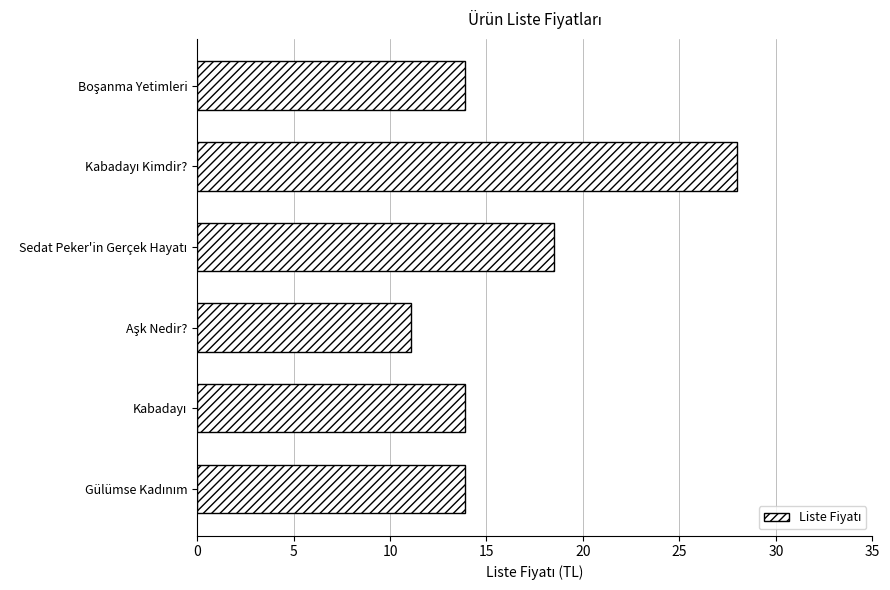

What is the maximum value shown in the chart?

28.0